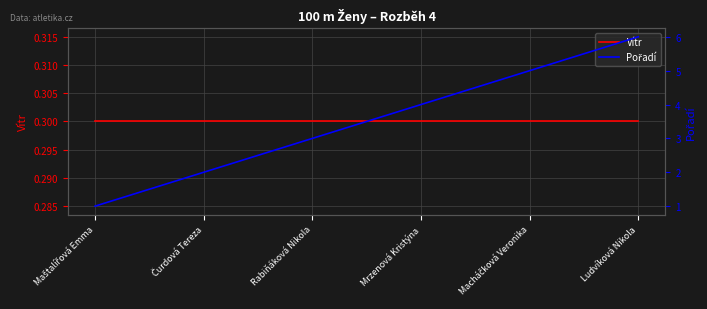

What position from the right is Rabiňáková Nikola?

4